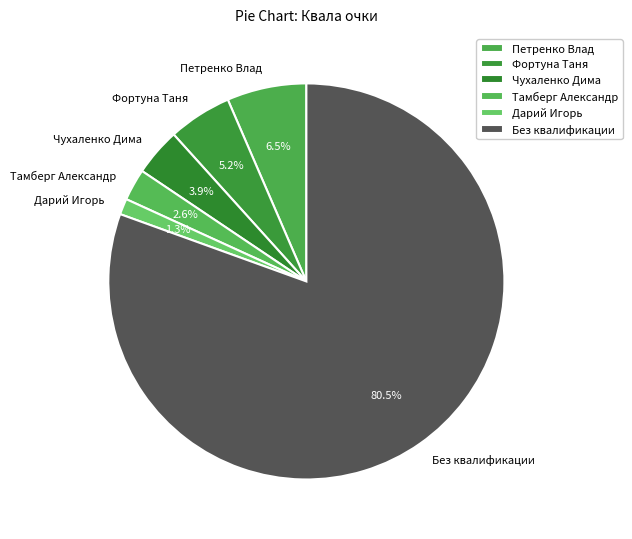

What is the smallest slice in the pie chart?

Дарий Игорь